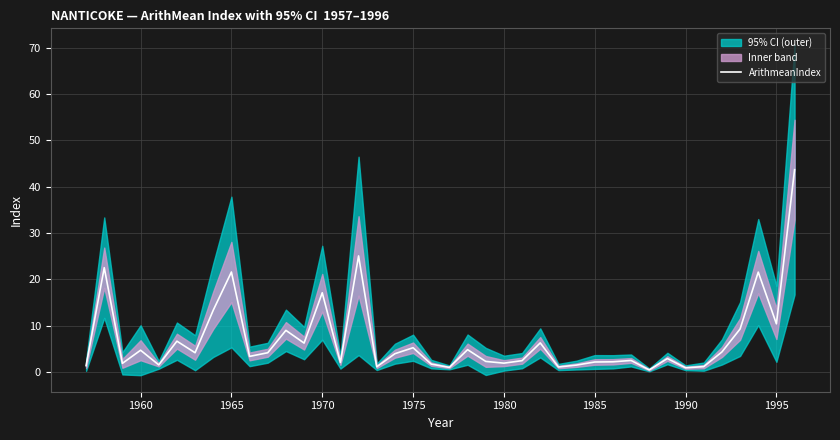

What is the highest value of the ArithmeanIndex series?

43.7